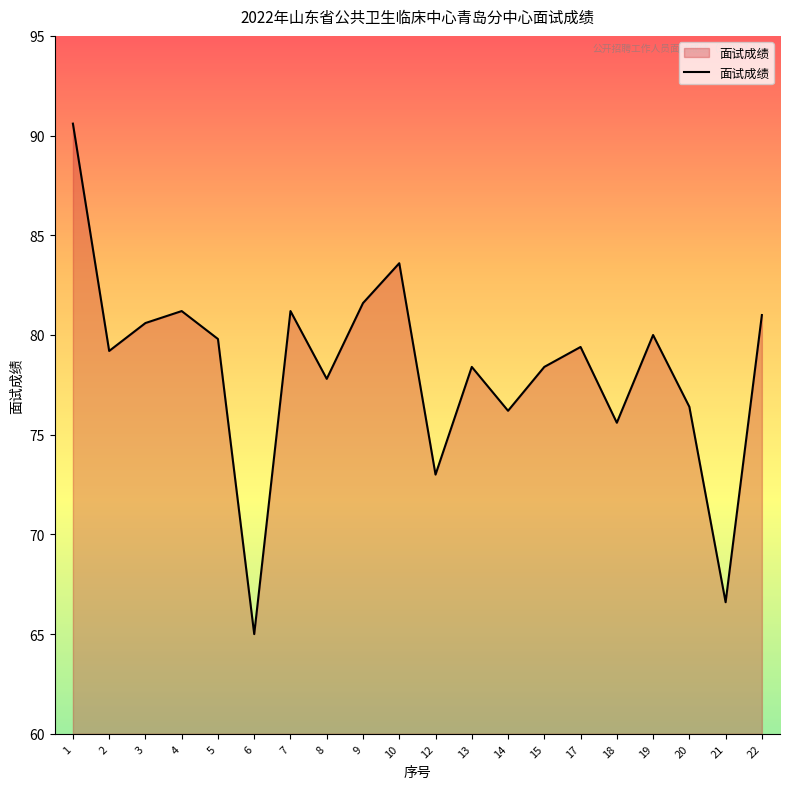

How many lines are shown in the chart?

1